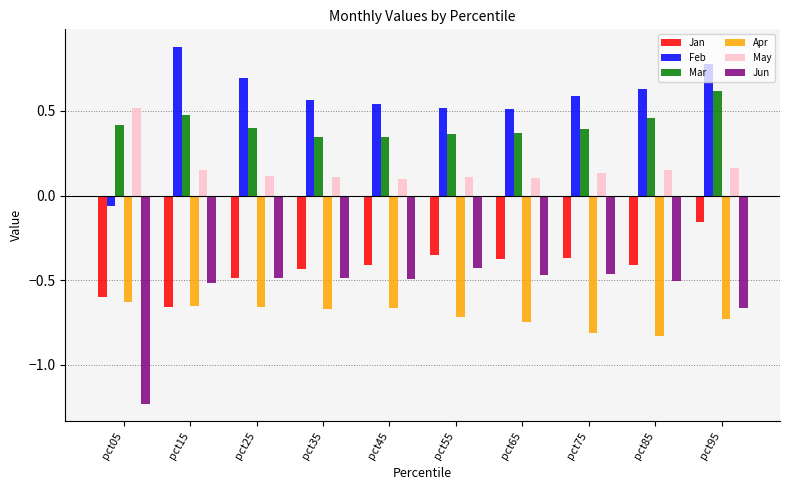

Is it true that May equals 0.2 at pct55?

False